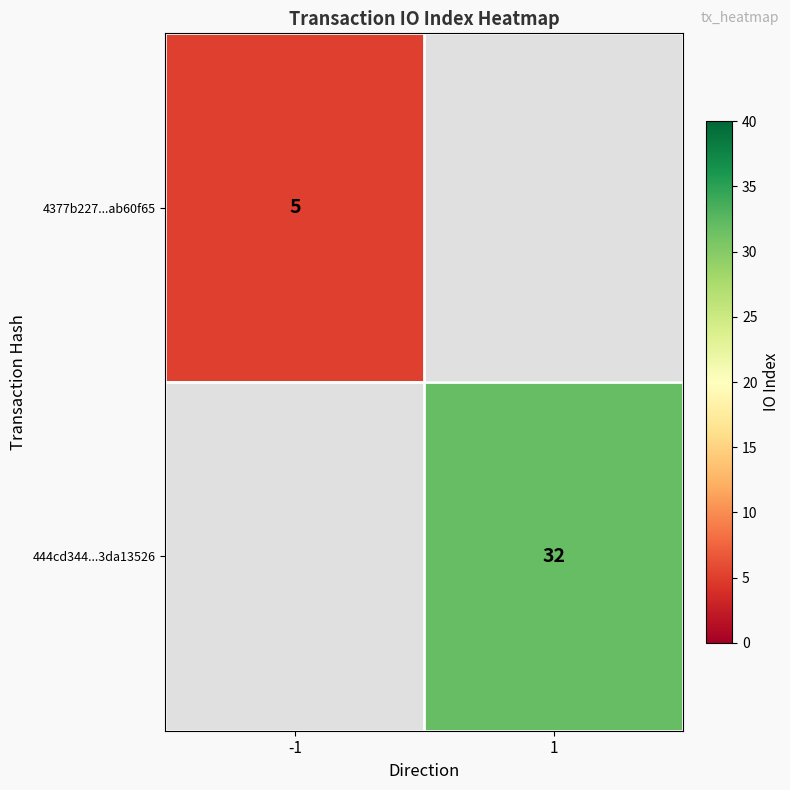

The value of 444cd344...3da13526 at 1 is 32. True or false?

True